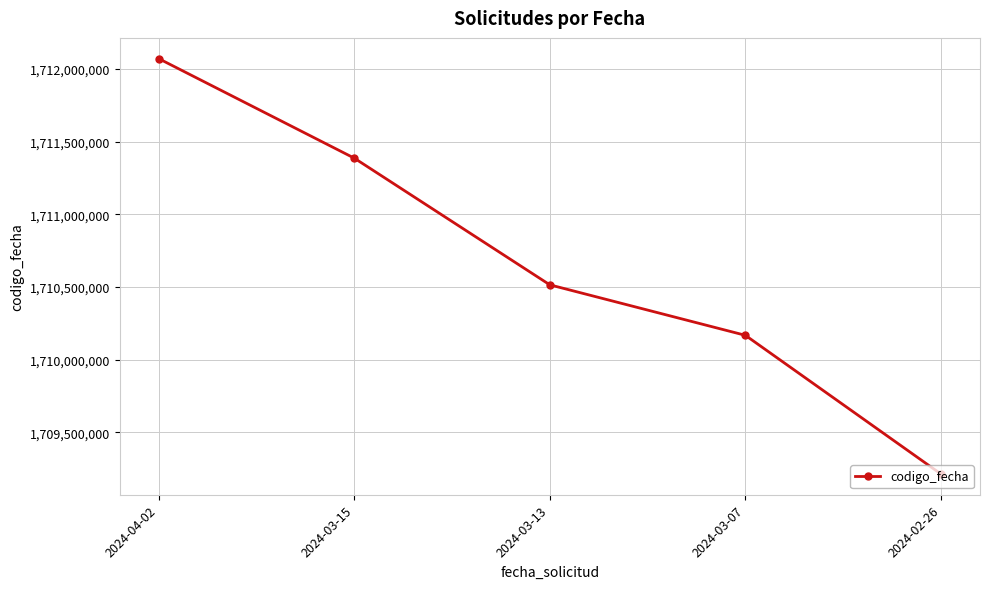

Reading left to right, list all the values displayed in this chart.

2024-04-02=1712069871	2024-03-15=1711385644	2024-03-13=1710514494	2024-03-07=1710167416	2024-02-26=1709213816